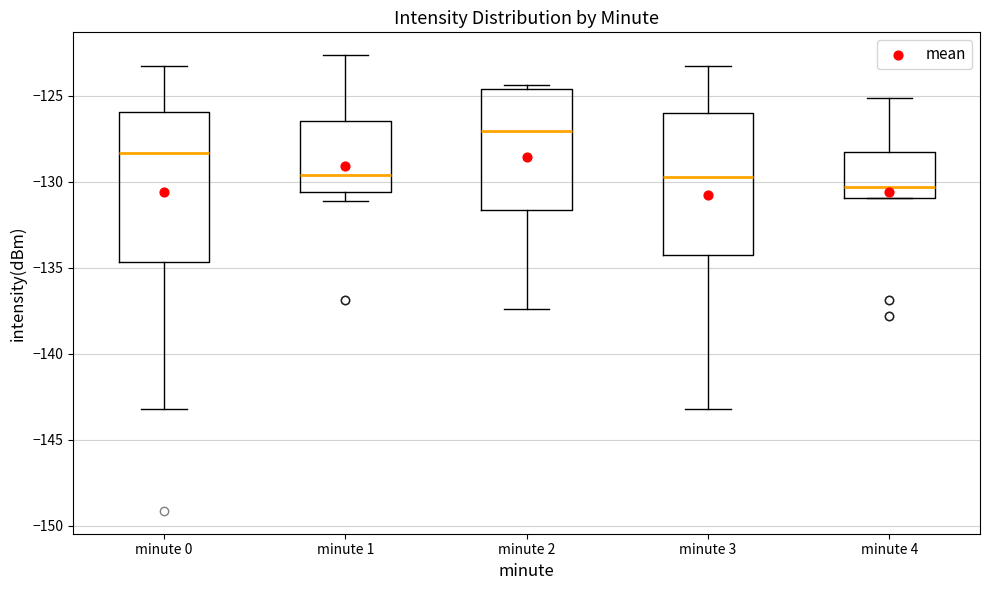

Reading left to right, read every box against the y-axis: the position of its median line, the range the box covers, and the ends of its whiskers. The values are not printed on the chart, so give them approximately, as read against the axis.

minute 0: median -128.5, box -134.5 to -126.0, whiskers -143.0 to -123.5
minute 1: median -129.5, box -130.5 to -126.5, whiskers -131.0 to -122.5
minute 2: median -127.0, box -131.5 to -124.5, whiskers -137.5 to -124.5 (just above the box's upper edge)
minute 3: median -129.5, box -134.5 to -126.0, whiskers -143.0 to -123.5
minute 4: median -130.5, box -131.0 to -128.5, whiskers -131.0 to -125.0